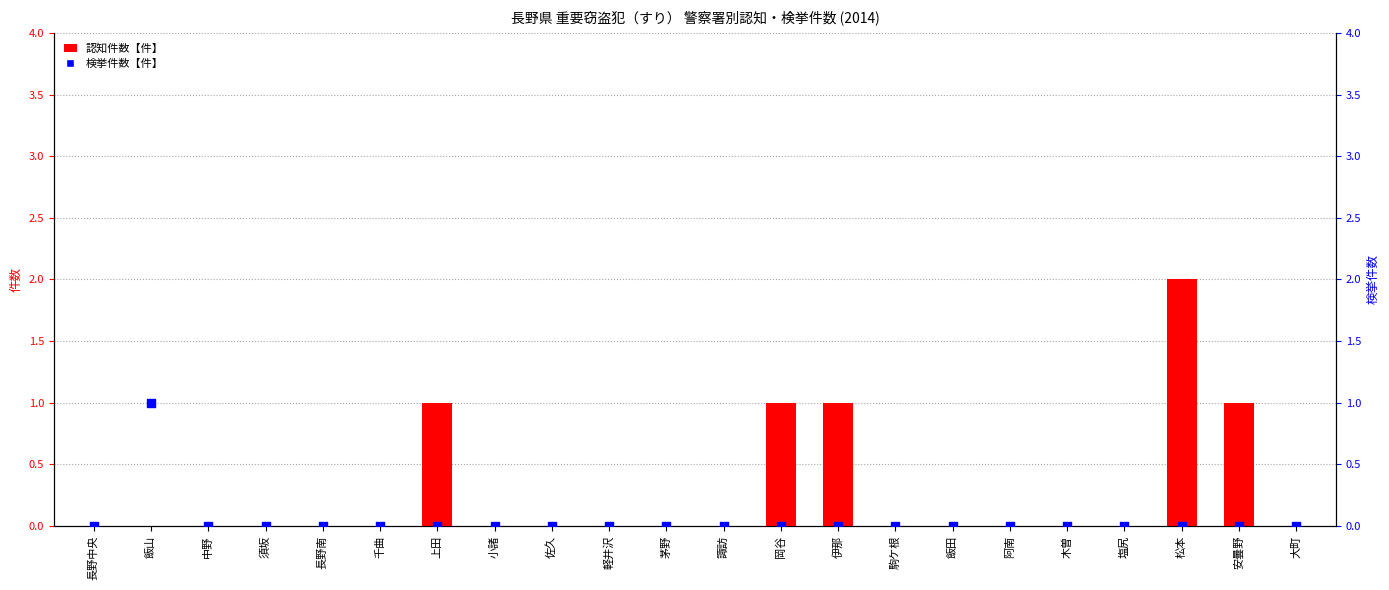

What are all the series names shown in the legend?

認知件数【件】, 検挙件数【件】